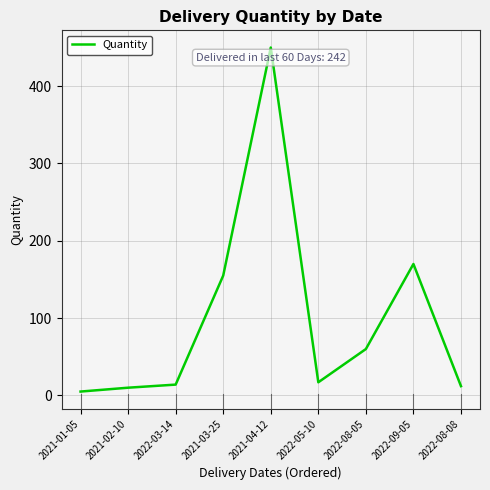

Between 2022-08-05 and 2022-03-14, which is larger?

2022-08-05